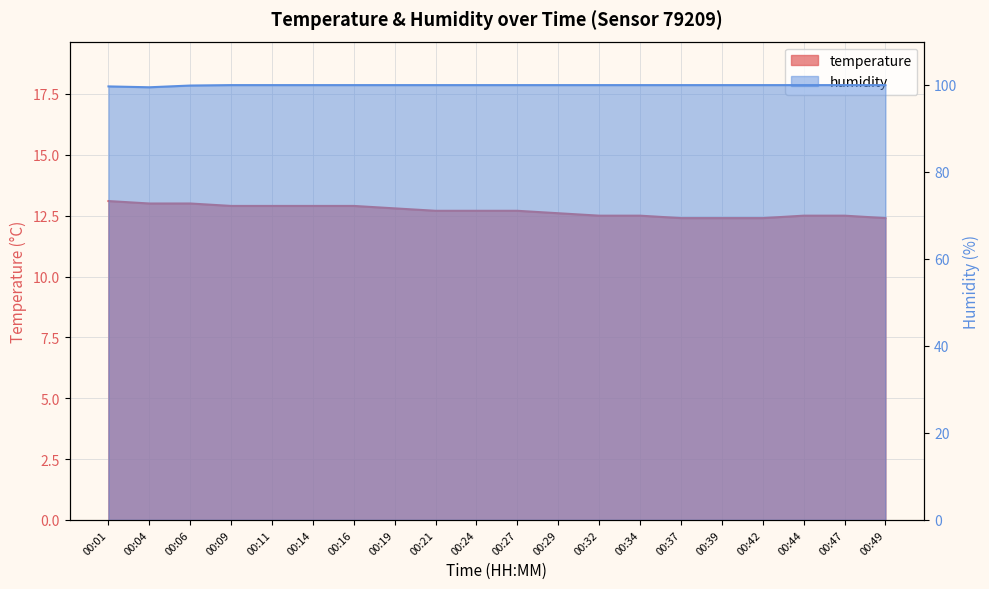

Reading left to right, list all the values displayed in this chart.

temperature: 13.1	13.0	13.0	12.9	12.9	12.9	12.9	12.8	12.7	12.7	12.7	12.6	12.5	12.5	12.4	12.4	12.4	12.5	12.5	12.4
humidity: 99.6	99.4	99.8	99.9	99.9	99.9	99.9	99.9	99.9	99.9	99.9	99.9	99.9	99.9	99.9	99.9	99.9	99.9	99.9	99.9